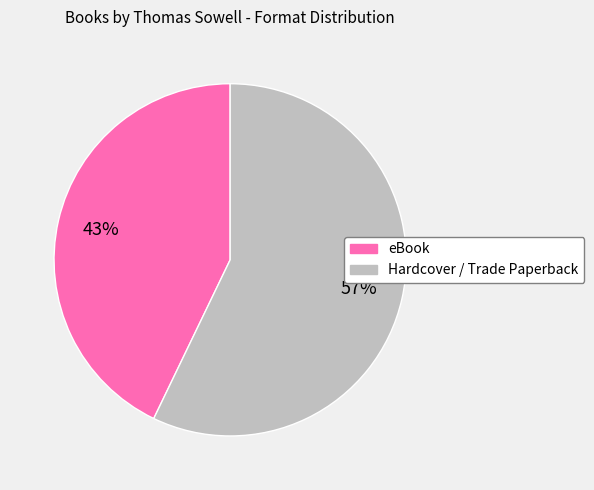

How many segments does this pie chart have?

2